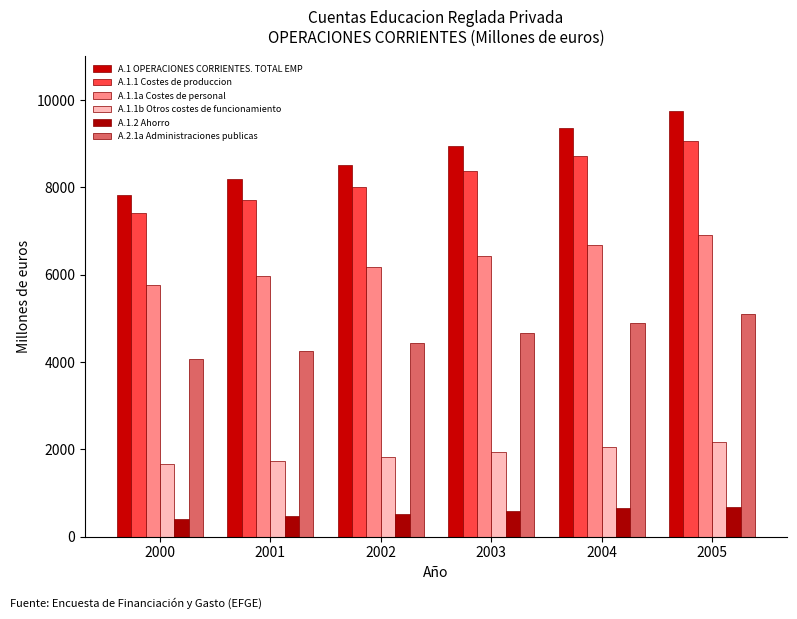

What value does the A.1.1a Costes de personal series have at 2001?

5962.2